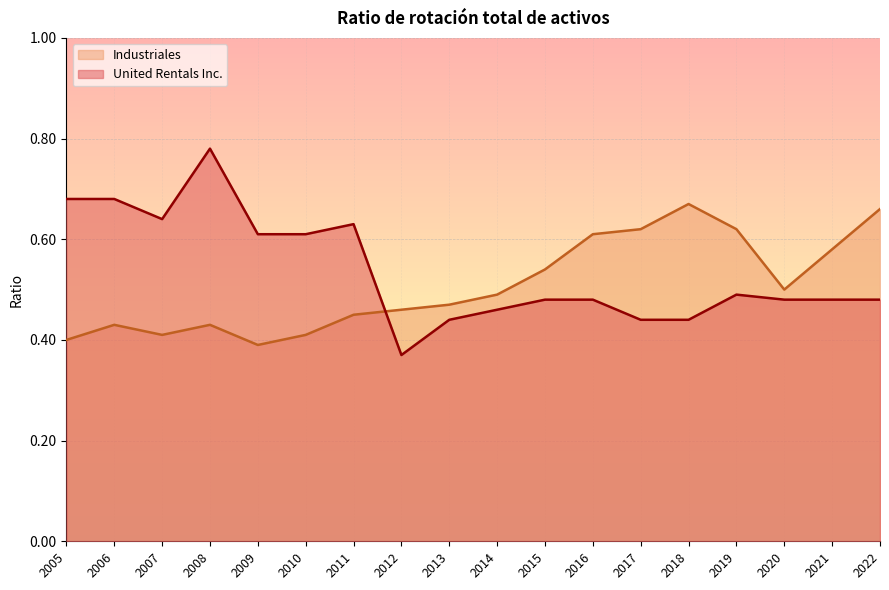

Rank the categories by United Rentals Inc. value from lowest to highest.

2012, 2018, 2017, 2013, 2014, 2022, 2021, 2020, 2016, 2015, 2019, 2010, 2009, 2011, 2007, 2006, 2005, 2008